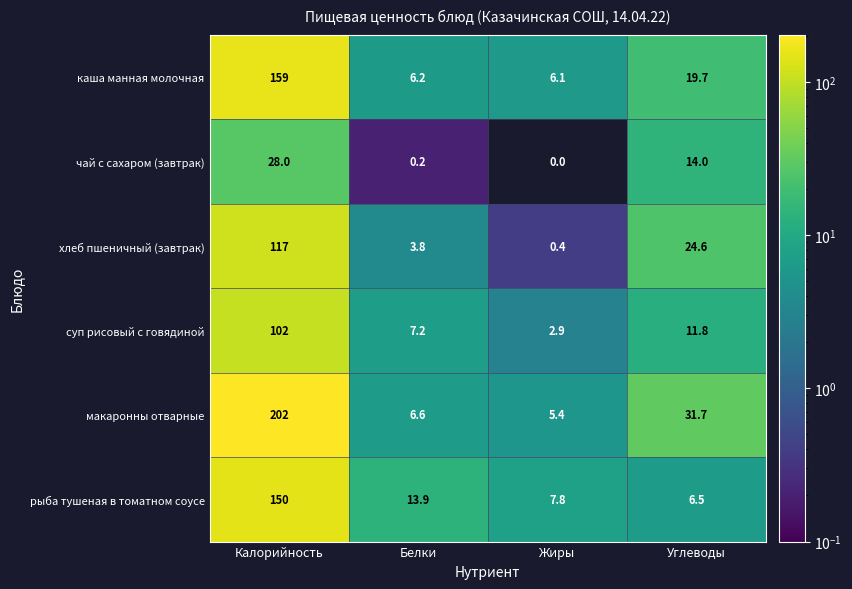

At which category is the sum across all series the highest?

Калорийность